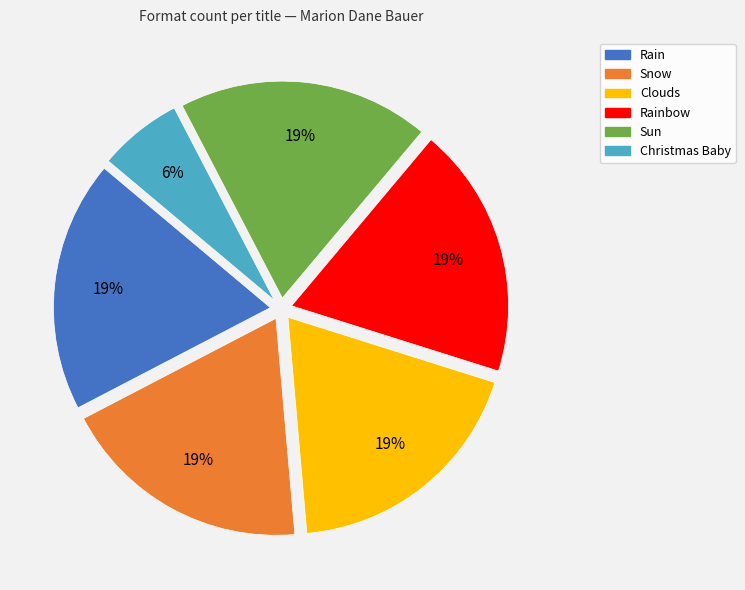

Count the number of slices in the pie.

6